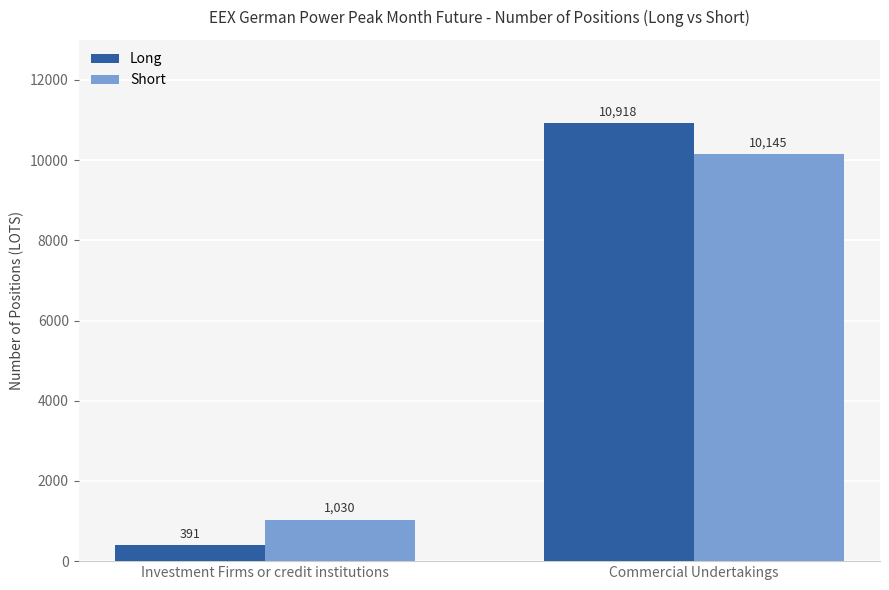

How many values in the Long series are below 10918?

1